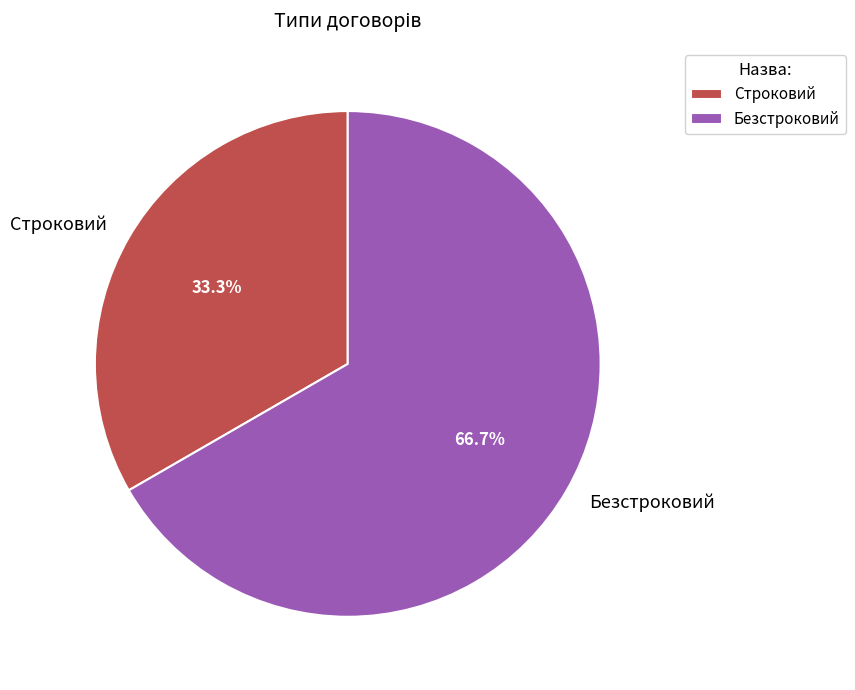

Approximately how many times larger is the value at Строковий compared to Безстроковий?

0.5